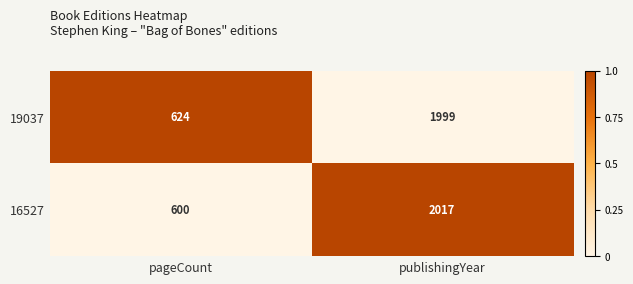

Reading left to right, list all the values displayed in this chart.

19037: 624	1999
16527: 600	2017